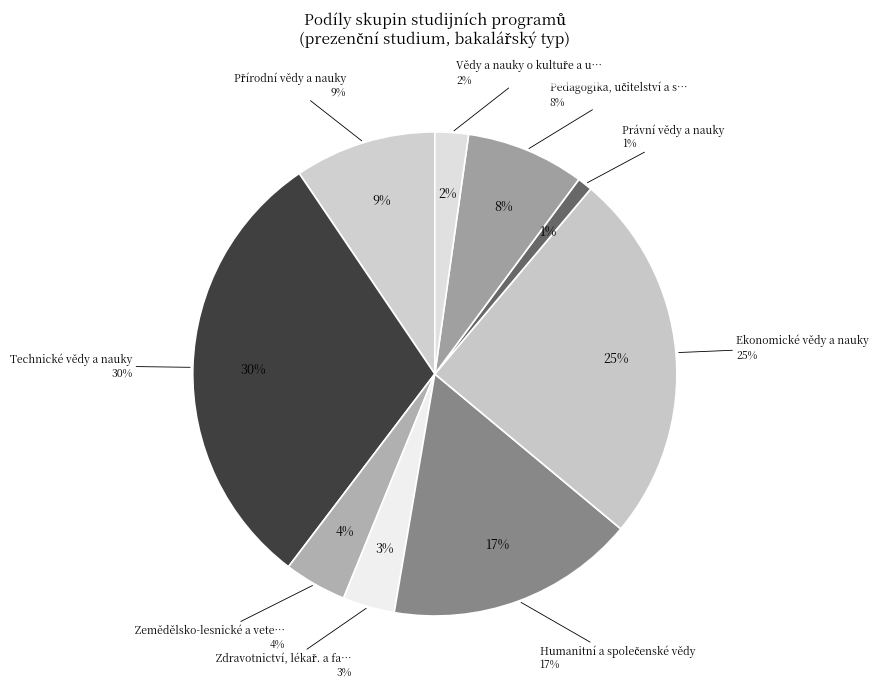

True or false: Zemědělsko-lesnické a veter. vědy accounts for 11% of the total.

False